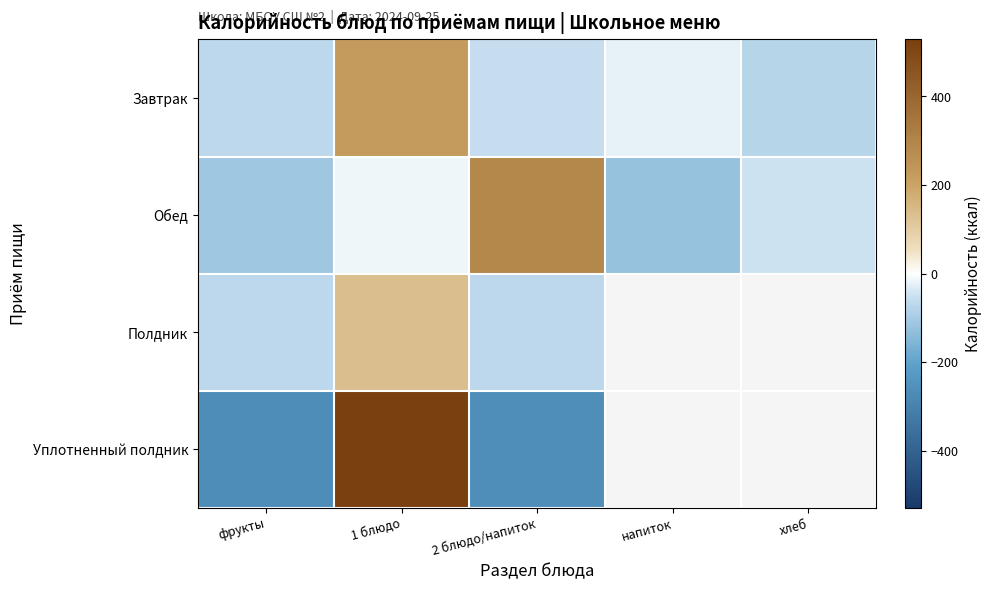

The value of Полдник at 2 блюдо/напиток is -116.9. True or false?

False